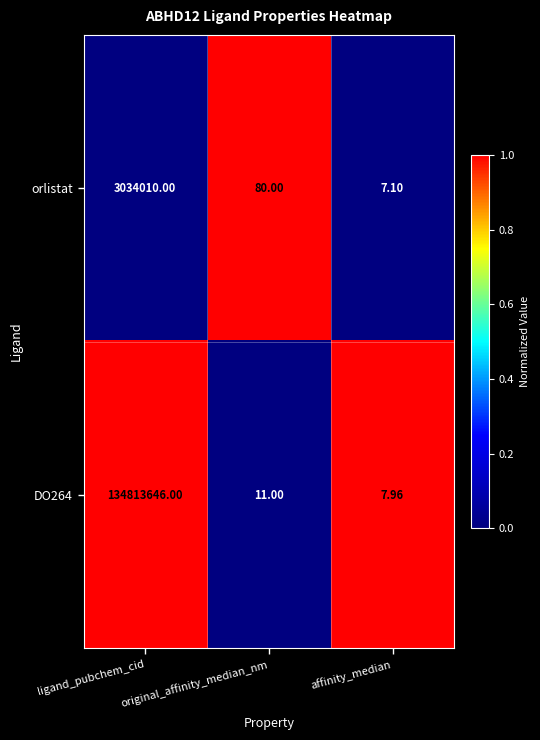

What is the total value across all series at ligand_pubchem_cid?

137847656.0